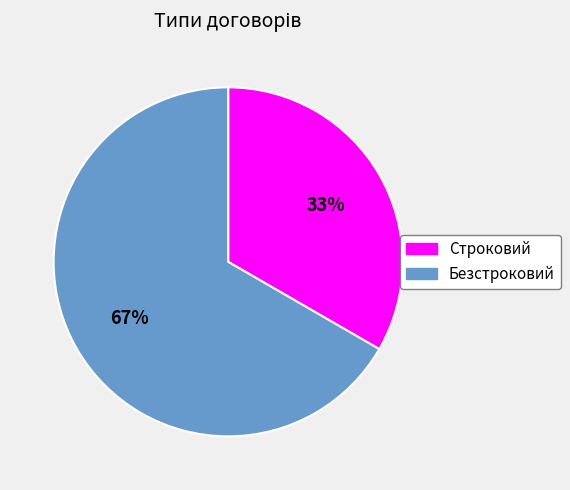

Which slice is the smallest?

Строковий